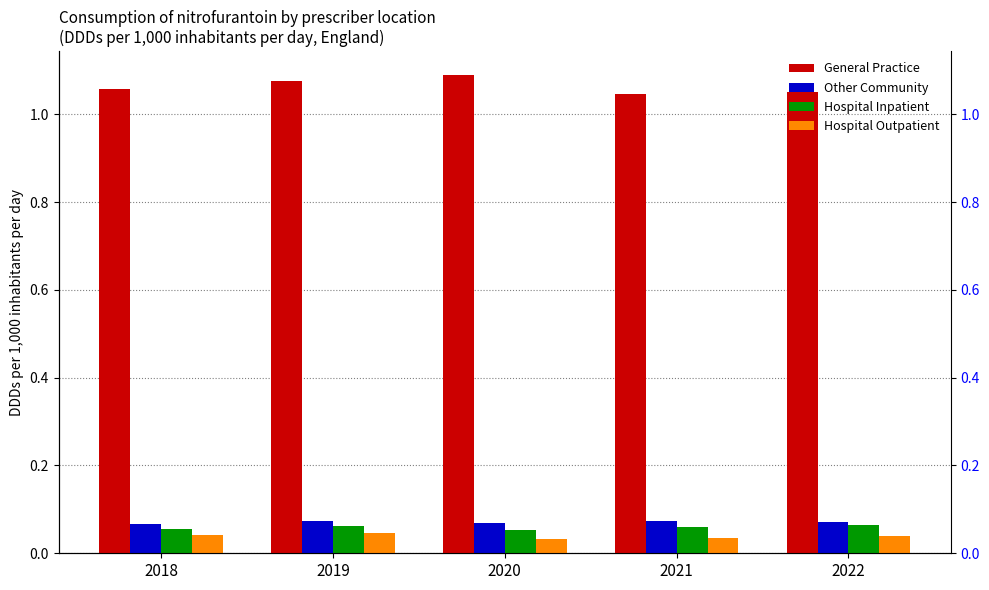

Reading left to right, transcribe all the data shown in this chart.

General Practice: 1.1	1.1	1.1	1.0	1.1
Other Community: 0.1	0.1	0.1	0.1	0.1
Hospital Inpatient: 0.1	0.1	0.1	0.1	0.1
Hospital Outpatient: 0.0	0.0	0.0	0.0	0.0